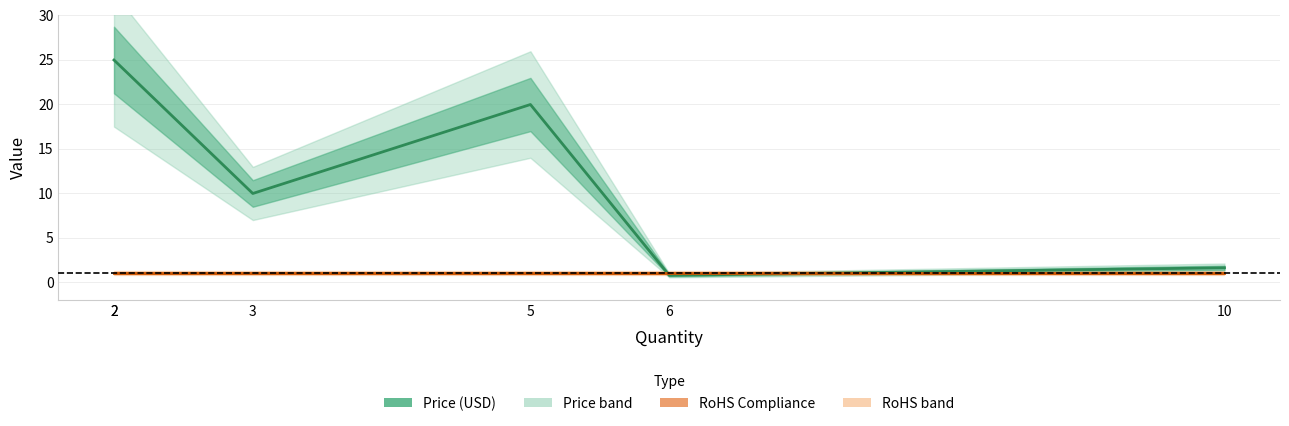

Is it true that RoHS Compliance equals 1.8 at 6?

False